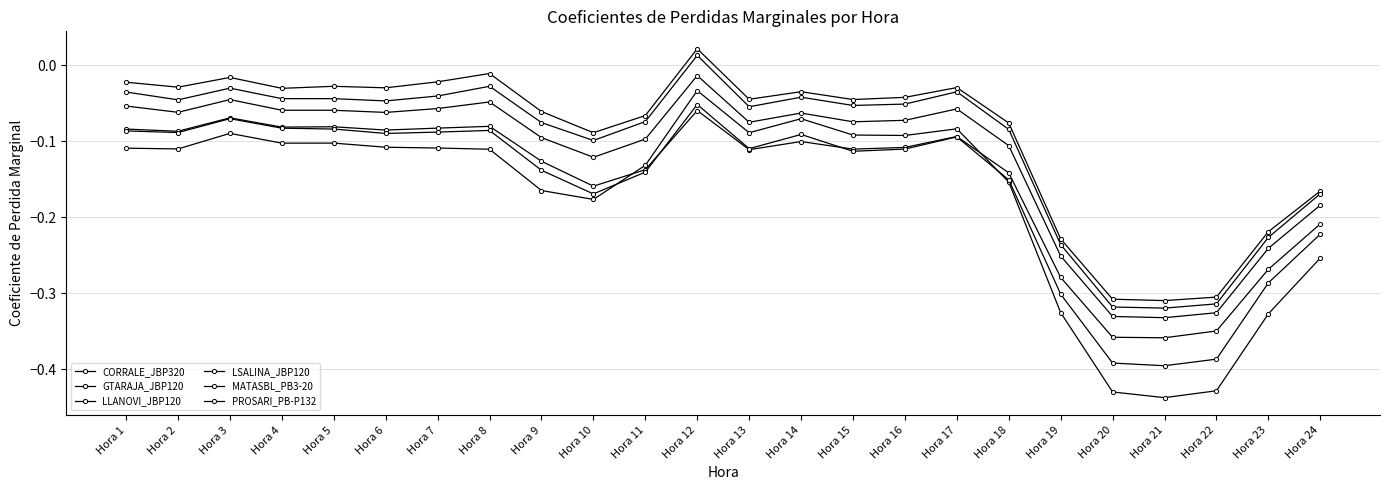

The MATASBL_PB3-20 series shows -0.1 at Hora 17. True or false?

True